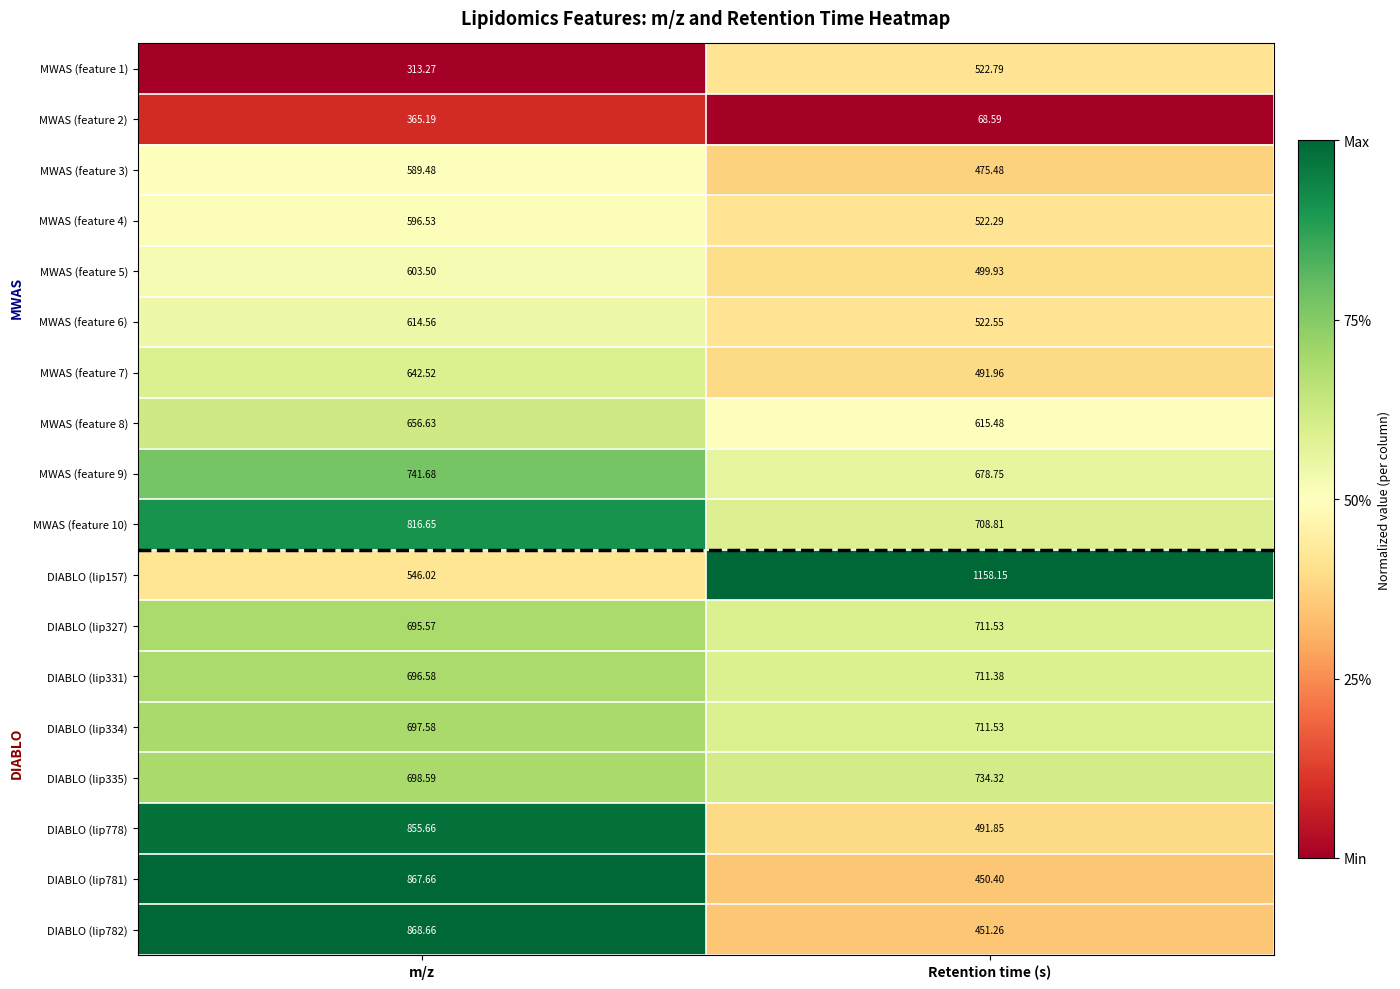

Where is DIABLO (lip782) nearest to the value 659?

Retention time (s)